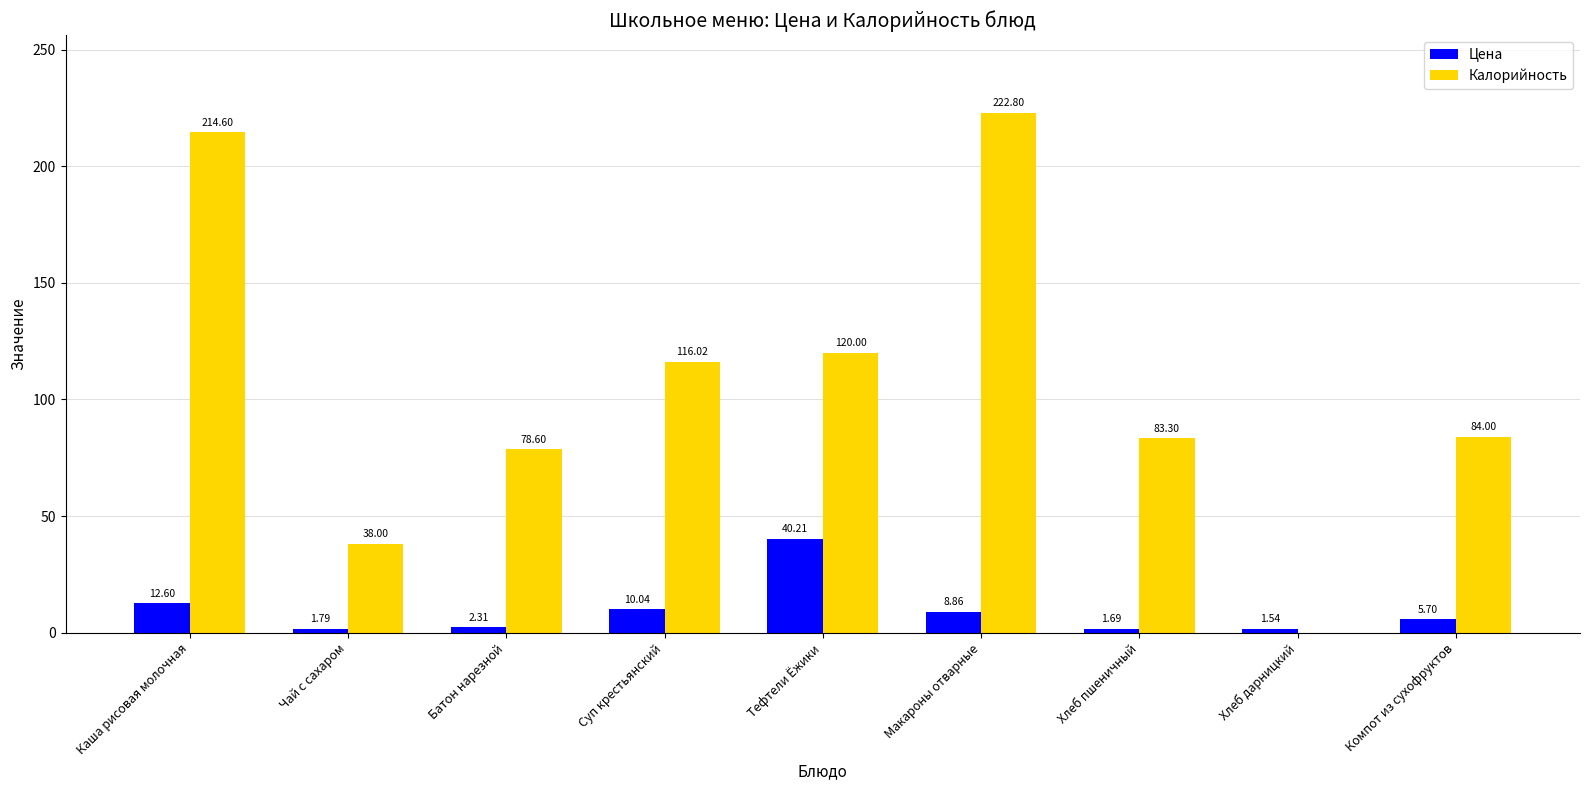

Which series has the widest spread of values?

Калорийность